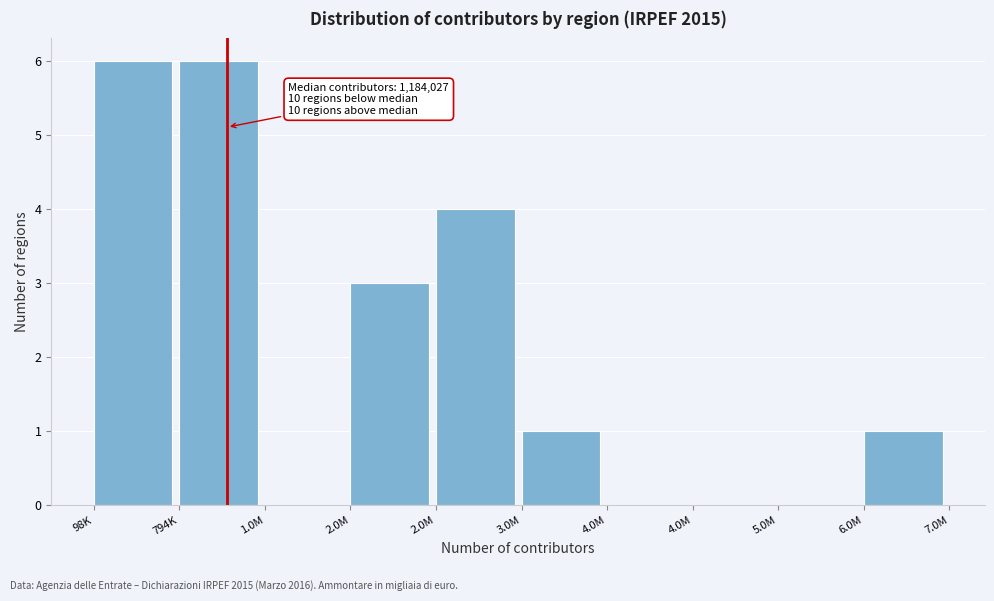

Are the bars horizontal?

No